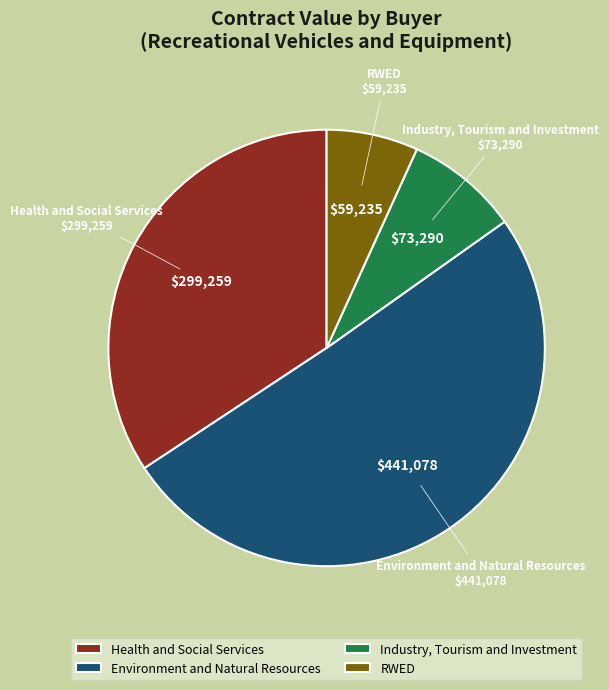

Is the sum of Environment and Natural Resources and RWED greater than half?

Yes